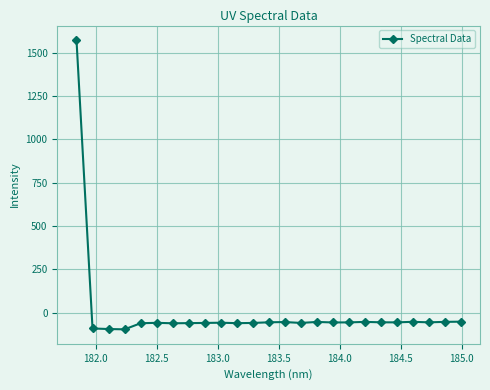

What is the average value?

3.7